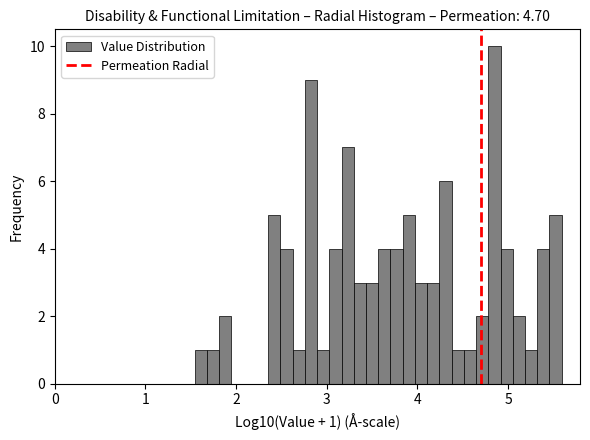

Read against the x-axis, roughly where is the centre of the tallest bar?

4.8